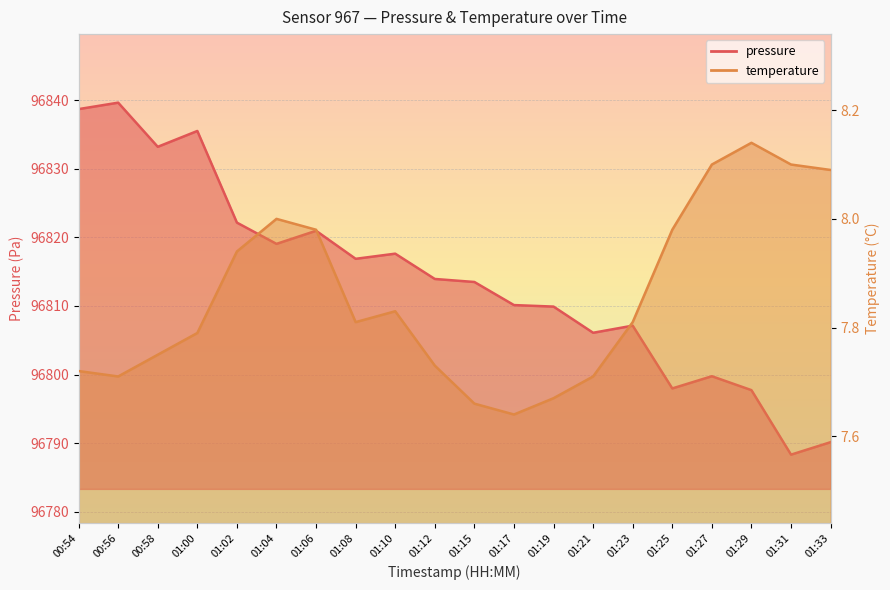

What are all the series names shown in the legend?

pressure, temperature